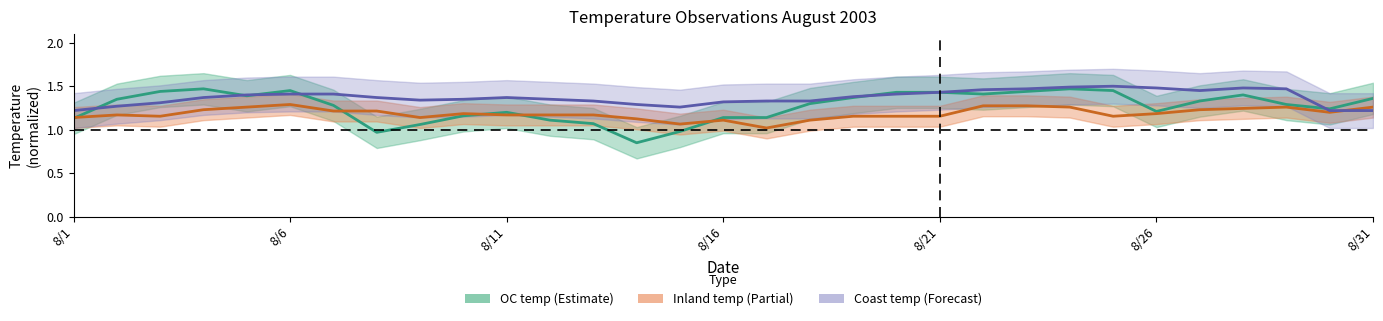

What is the spread (max minus min) of values at 2003/8/29?

0.2